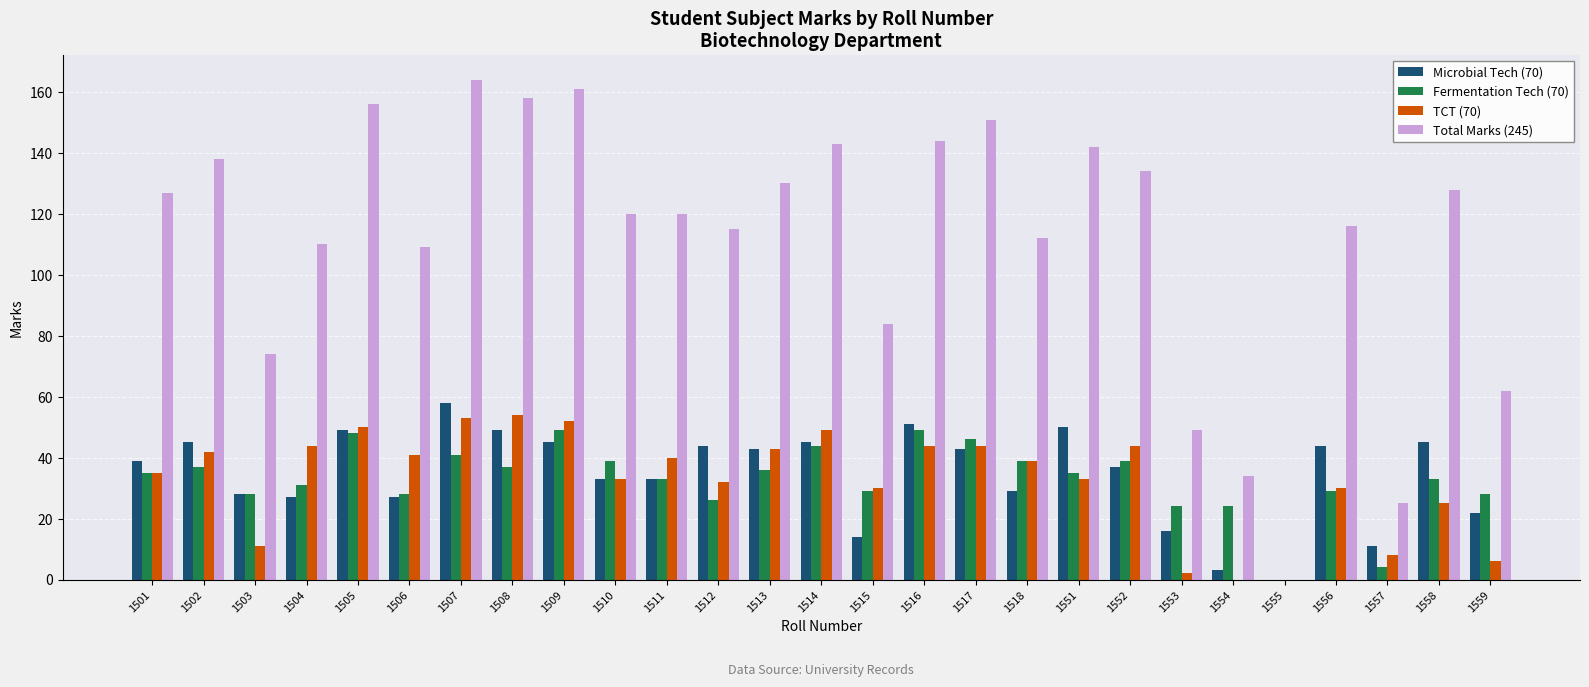

What is the sum of all Total Marks (245) values?

3006